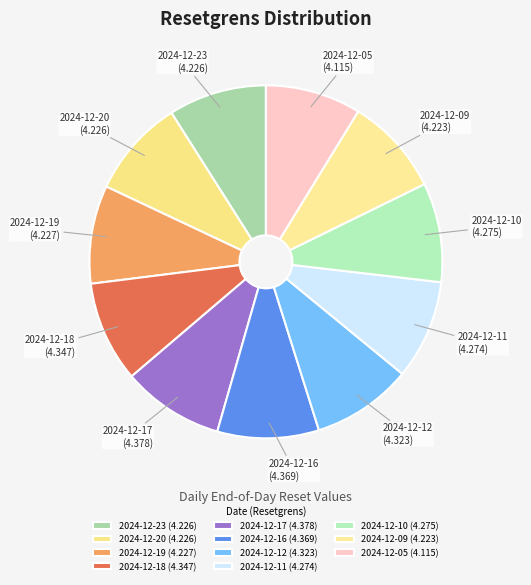

Do 2024-12-05 and 2024-12-17 together represent more than half of the pie?

No